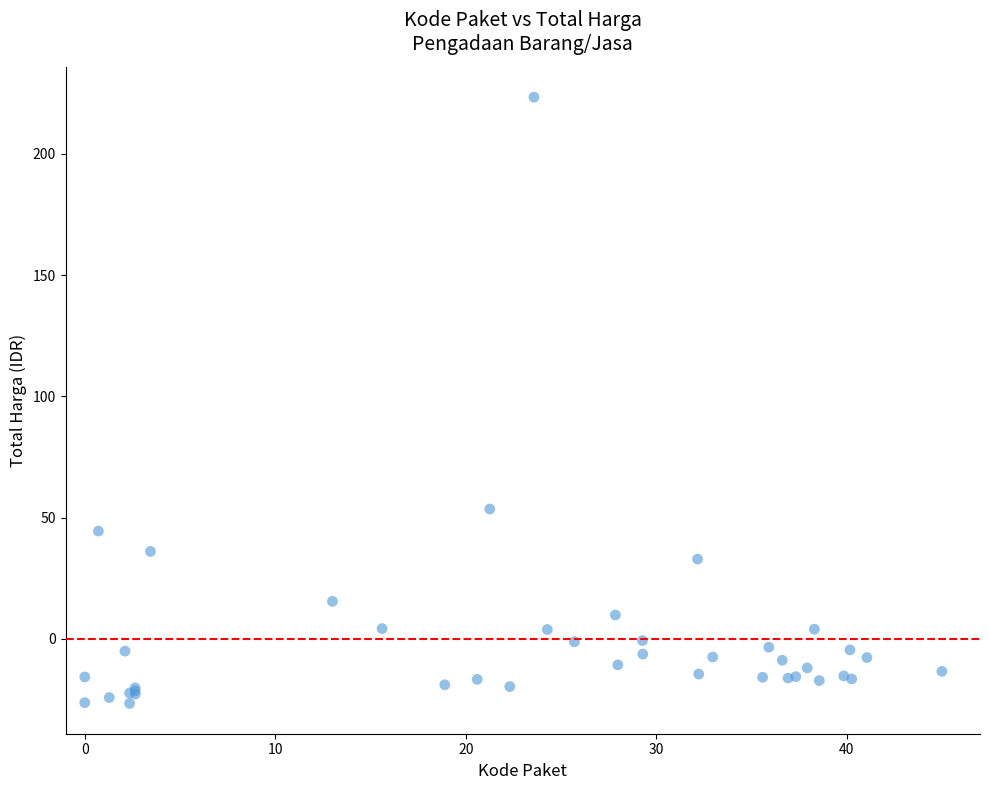

What Y value in the scatter plot is closest to 98?

53.5